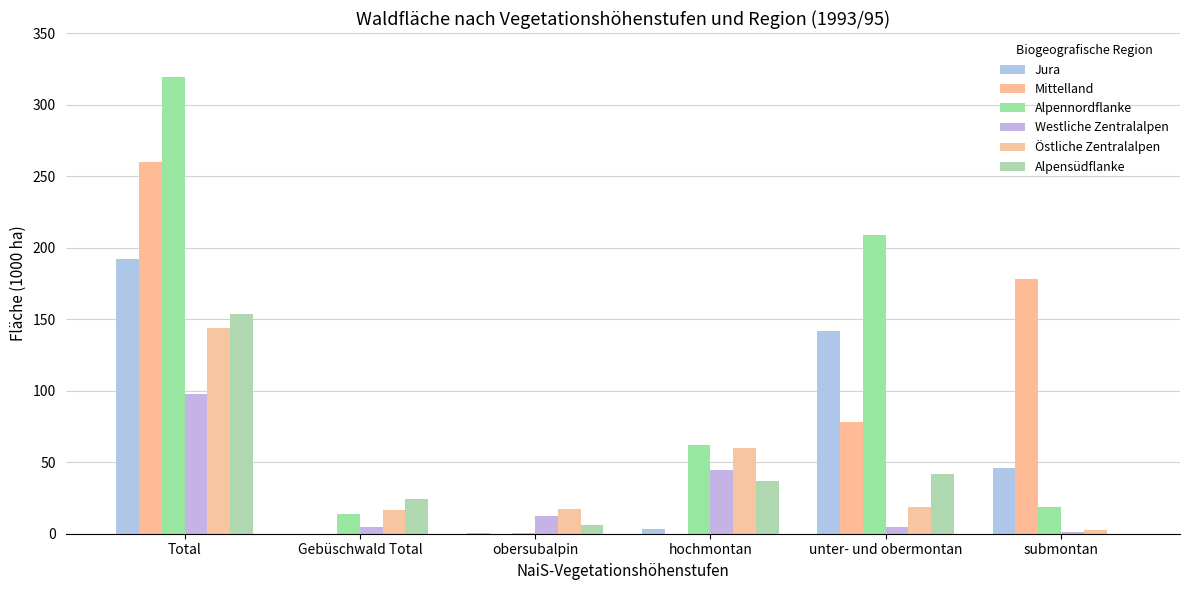

True or false: Alpennordflanke has a value of 209.0 at unter- und obermontan.

True